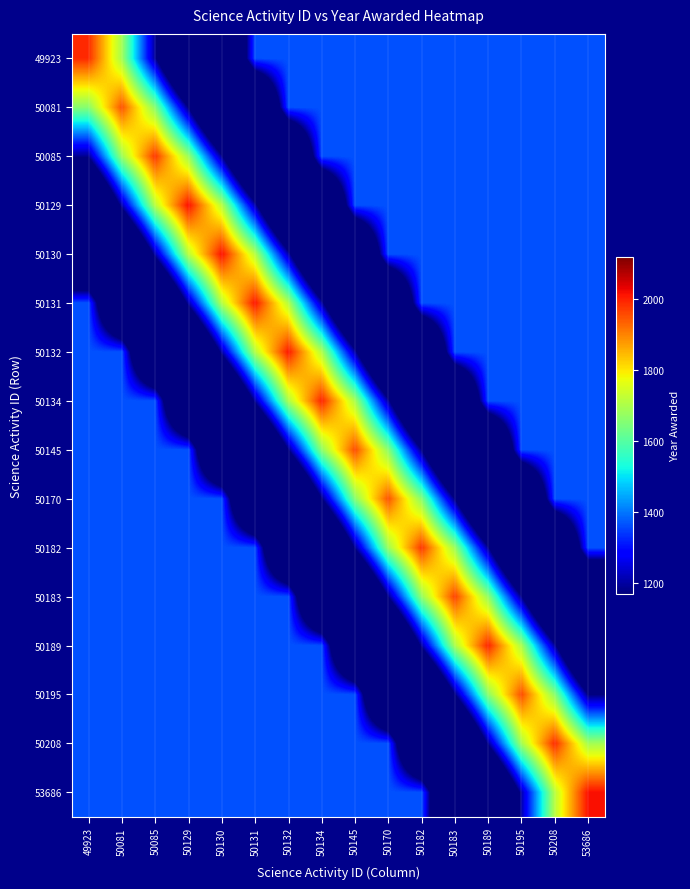

Reading right to left, what are all the values shown in this chart?

49923: 53686=1365.0	50208=1365.0	50195=1365.0	50189=1365.0	50183=1365.0	50182=1365.0	50170=1365.0	50145=1365.0	50134=1365.0	50132=1365.0	50131=1365.0	50130=596.7	50129=596.7	50085=1193.4	50081=1690.6	49923=1989.0
50081: 53686=1365.0	50208=1365.0	50195=1365.0	50189=1365.0	50183=1365.0	50182=1365.0	50170=1365.0	50145=1365.0	50134=1365.0	50132=1365.0	50131=585.0	50130=585.0	50129=1170.0	50085=1657.5	50081=1950.0	49923=1657.5
50085: 53686=1365.0	50208=1365.0	50195=1365.0	50189=1365.0	50183=1365.0	50182=1365.0	50170=1365.0	50145=1365.0	50134=1365.0	50132=593.4	50131=593.4	50130=1186.8	50129=1681.3	50085=1978.0	50081=1681.3	49923=1186.8
50129: 53686=1365.0	50208=1365.0	50195=1365.0	50189=1365.0	50183=1365.0	50182=1365.0	50170=1365.0	50145=1365.0	50134=605.1	50132=605.1	50131=1210.2	50130=1714.5	50129=2017.0	50085=1714.5	50081=1210.2	49923=605.1
50130: 53686=1365.0	50208=1365.0	50195=1365.0	50189=1365.0	50183=1365.0	50182=1365.0	50170=1365.0	50145=604.8	50134=604.8	50132=1209.6	50131=1713.6	50130=2016.0	50129=1713.6	50085=1209.6	50081=604.8	49923=604.8
50131: 53686=1365.0	50208=1365.0	50195=1365.0	50189=1365.0	50183=1365.0	50182=1365.0	50170=603.3	50145=603.3	50134=1206.6	50132=1709.3	50131=2011.0	50130=1709.3	50129=1206.6	50085=603.3	50081=603.3	49923=1365.0
50132: 53686=1365.0	50208=1365.0	50195=1365.0	50189=1365.0	50183=1365.0	50182=602.4	50170=602.4	50145=1204.8	50134=1706.8	50132=2008.0	50131=1706.8	50130=1204.8	50129=602.4	50085=602.4	50081=1365.0	49923=1365.0
50134: 53686=1365.0	50208=1365.0	50195=1365.0	50189=1365.0	50183=599.1	50182=599.1	50170=1198.2	50145=1697.5	50134=1997.0	50132=1697.5	50131=1198.2	50130=599.1	50129=599.1	50085=1365.0	50081=1365.0	49923=1365.0
50145: 53686=1365.0	50208=1365.0	50195=1365.0	50189=587.1	50183=587.1	50182=1174.2	50170=1663.5	50145=1957.0	50134=1663.5	50132=1174.2	50131=587.1	50130=587.1	50129=1365.0	50085=1365.0	50081=1365.0	49923=1365.0
50170: 53686=1365.0	50208=1365.0	50195=585.0	50189=585.0	50183=1170.0	50182=1657.5	50170=1950.0	50145=1657.5	50134=1170.0	50132=585.0	50131=585.0	50130=1365.0	50129=1365.0	50085=1365.0	50081=1365.0	49923=1365.0
50182: 53686=1365.0	50208=593.4	50195=593.4	50189=1186.8	50183=1681.3	50182=1978.0	50170=1681.3	50145=1186.8	50134=593.4	50132=593.4	50131=1365.0	50130=1365.0	50129=1365.0	50085=1365.0	50081=1365.0	49923=1365.0
50183: 53686=590.1	50208=590.1	50195=1180.2	50189=1672.0	50183=1967.0	50182=1672.0	50170=1180.2	50145=590.1	50134=590.1	50132=1365.0	50131=1365.0	50130=1365.0	50129=1365.0	50085=1365.0	50081=1365.0	49923=1365.0
50189: 53686=599.1	50208=1198.2	50195=1697.5	50189=1997.0	50183=1697.5	50182=1198.2	50170=599.1	50145=599.1	50134=1365.0	50132=1365.0	50131=1365.0	50130=1365.0	50129=1365.0	50085=1365.0	50081=1365.0	49923=1365.0
50195: 53686=1173.0	50208=1661.8	50195=1955.0	50189=1661.8	50183=1173.0	50182=586.5	50170=586.5	50145=1365.0	50134=1365.0	50132=1365.0	50131=1365.0	50130=1365.0	50129=1365.0	50085=1365.0	50081=1365.0	49923=1365.0
50208: 53686=1690.6	50208=1989.0	50195=1690.6	50189=1193.4	50183=596.7	50182=596.7	50170=1365.0	50145=1365.0	50134=1365.0	50132=1365.0	50131=1365.0	50130=1365.0	50129=1365.0	50085=1365.0	50081=1365.0	49923=1365.0
53686: 53686=2017.0	50208=1714.5	50195=1210.2	50189=605.1	50183=605.1	50182=1365.0	50170=1365.0	50145=1365.0	50134=1365.0	50132=1365.0	50131=1365.0	50130=1365.0	50129=1365.0	50085=1365.0	50081=1365.0	49923=1365.0